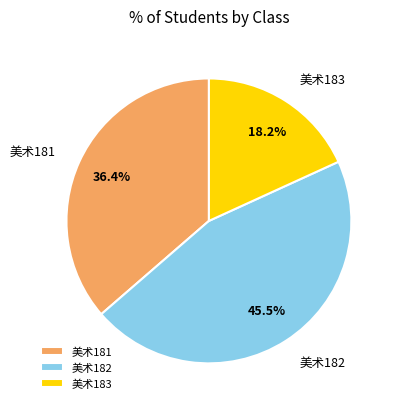

Does any single category account for the majority?

No